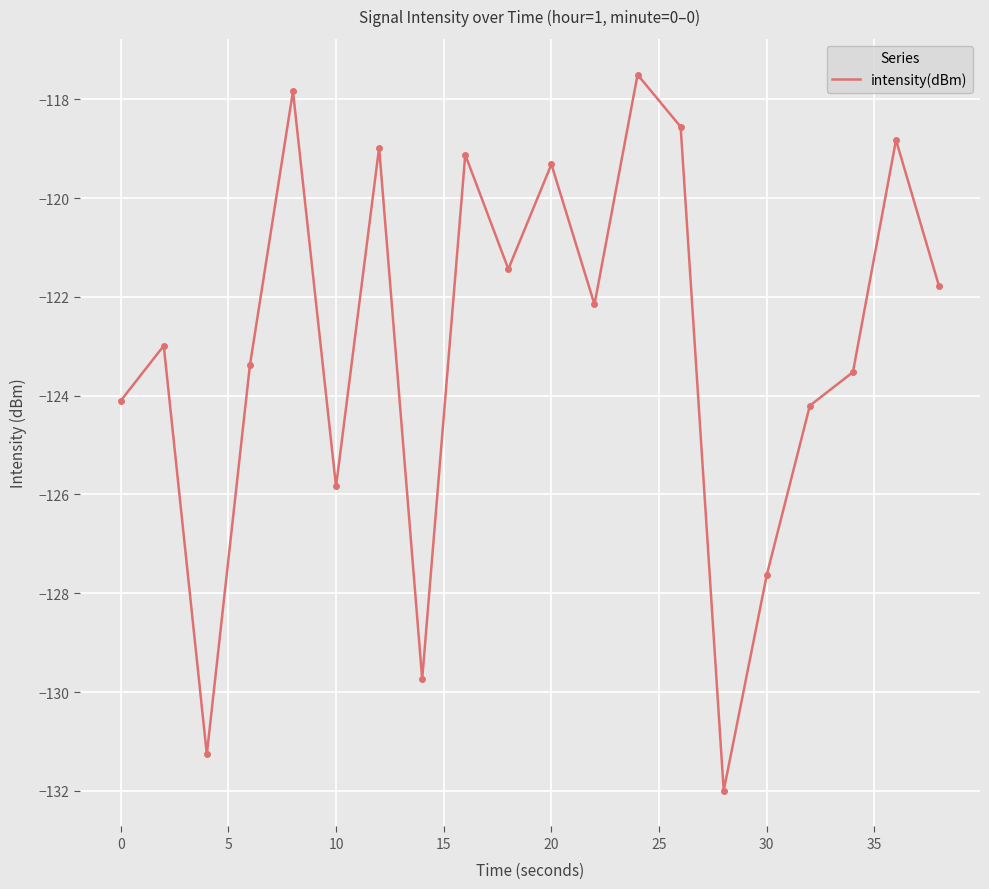

What is the smallest value displayed?

-132.0